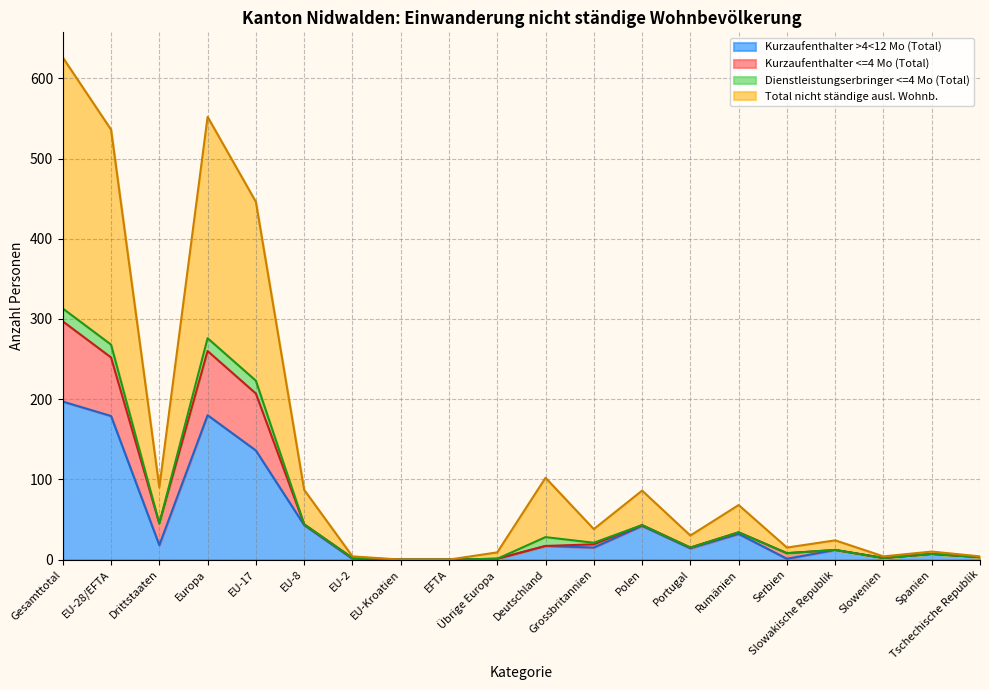

True or false: Kurzaufenthalter >4<12 Mo (Total) has more than 0 interior local peaks.

True